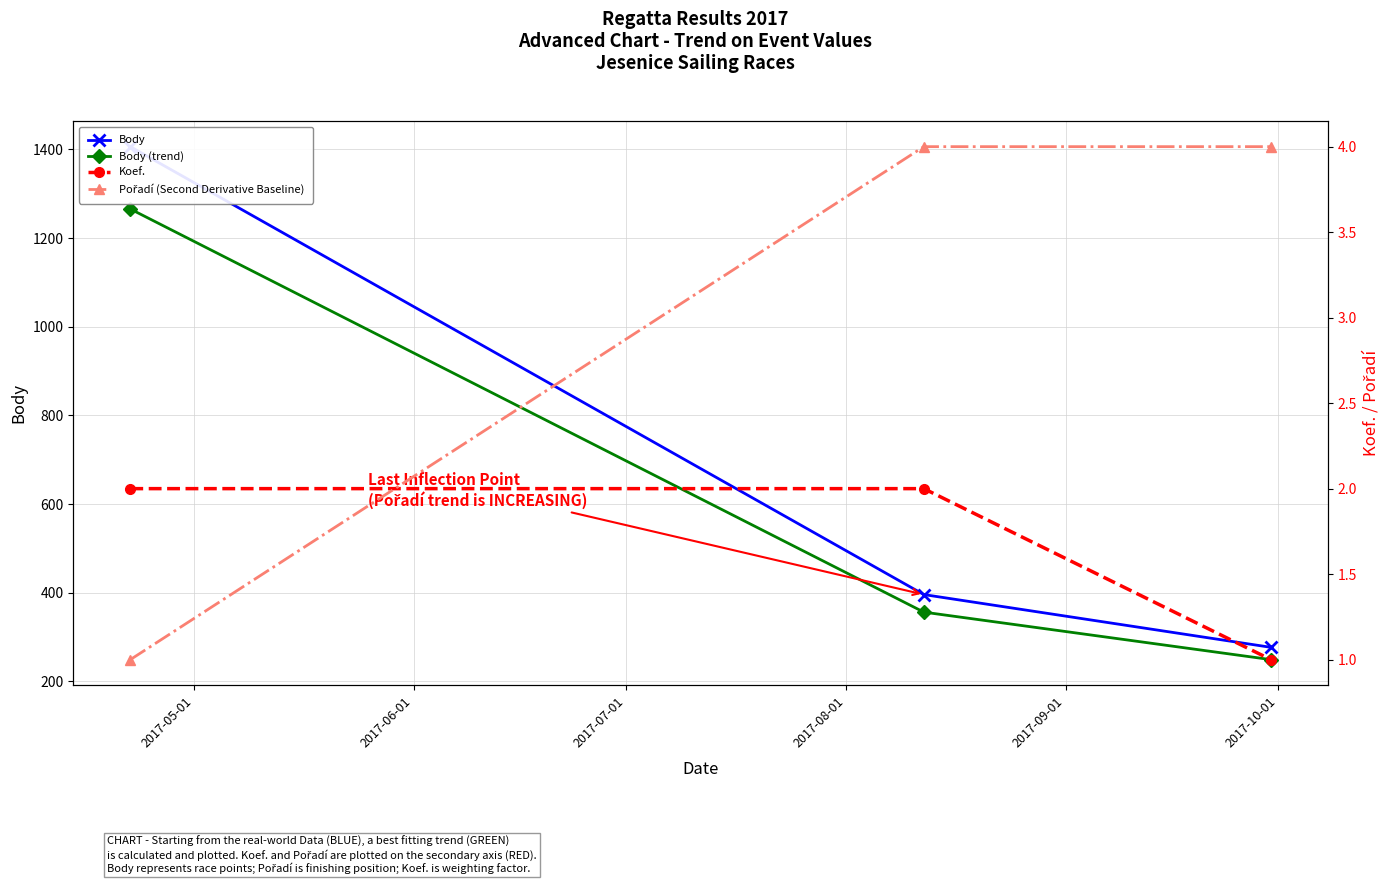

What is the value of the Body (trend) point at the 2nd from the left?

356.4